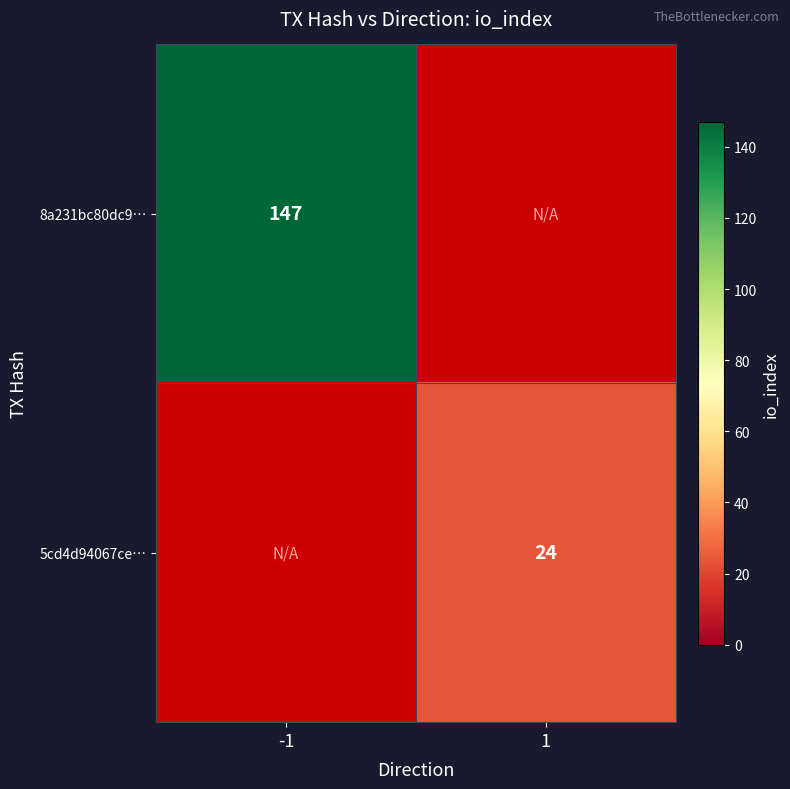

The 8a231bc80dc9… series shows 245 at -1. True or false?

False